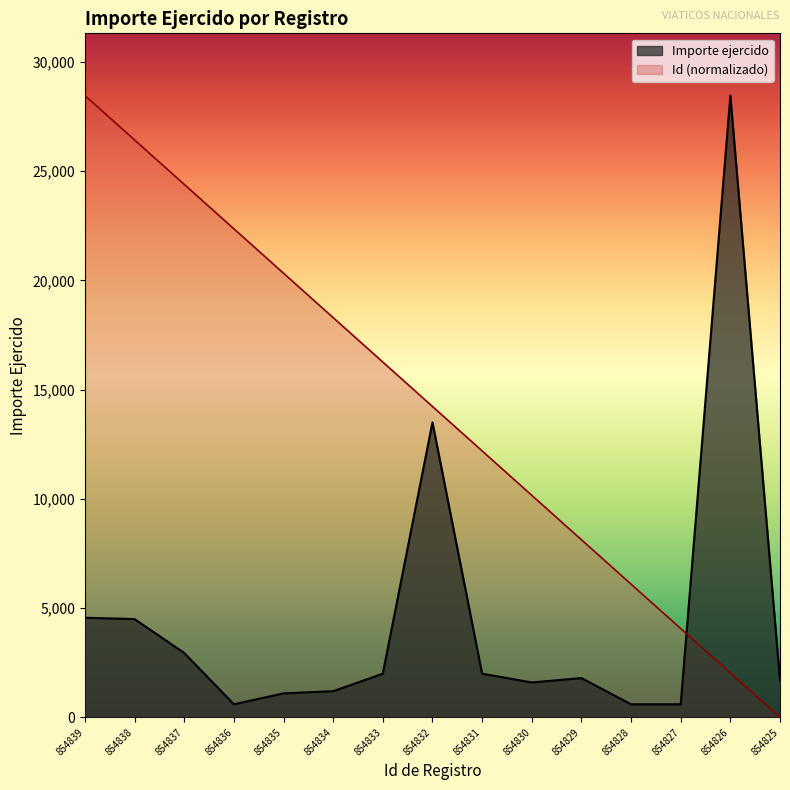

True or false: Importe ejercido and Id cross at least once.

True